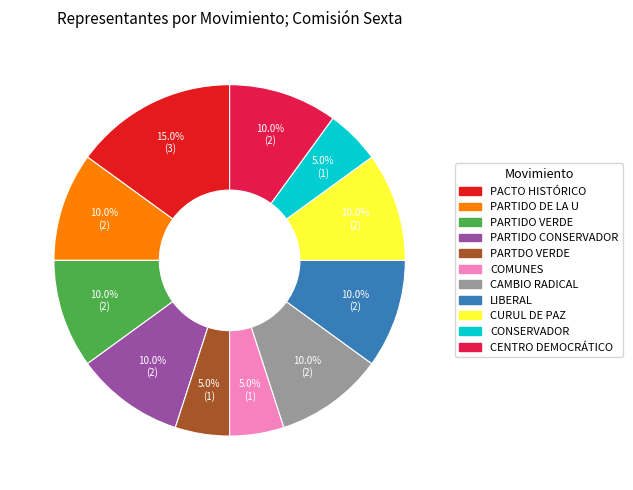

Is COMUNES the majority of the pie?

No